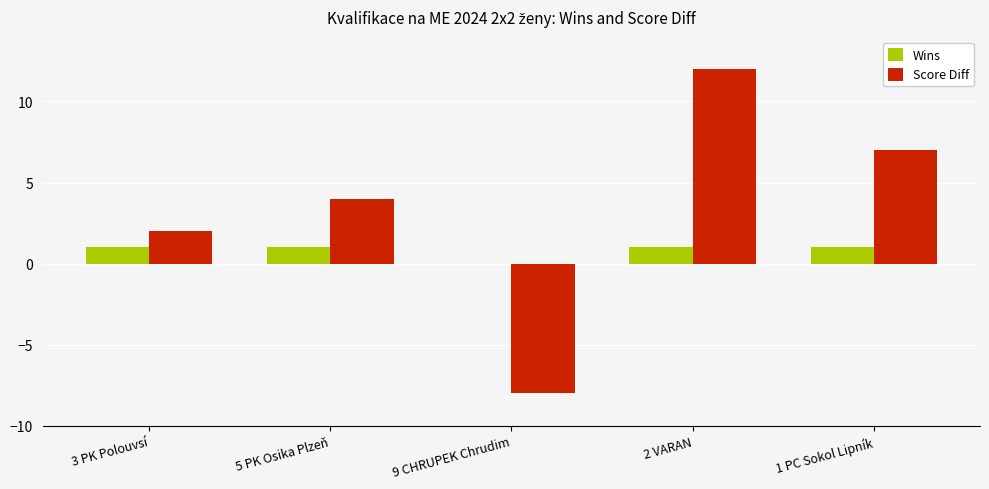

What is the sum of all Score Diff values?

17